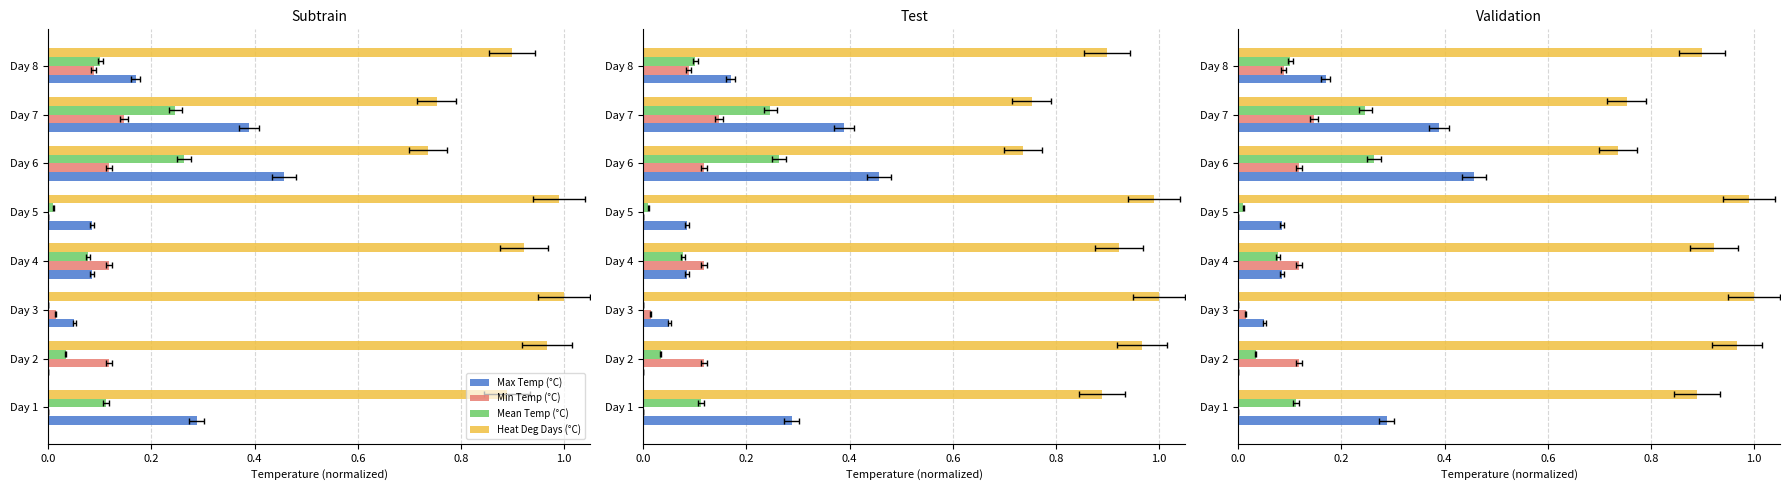

What is the difference between the highest and lowest values at Day 2?

1.0